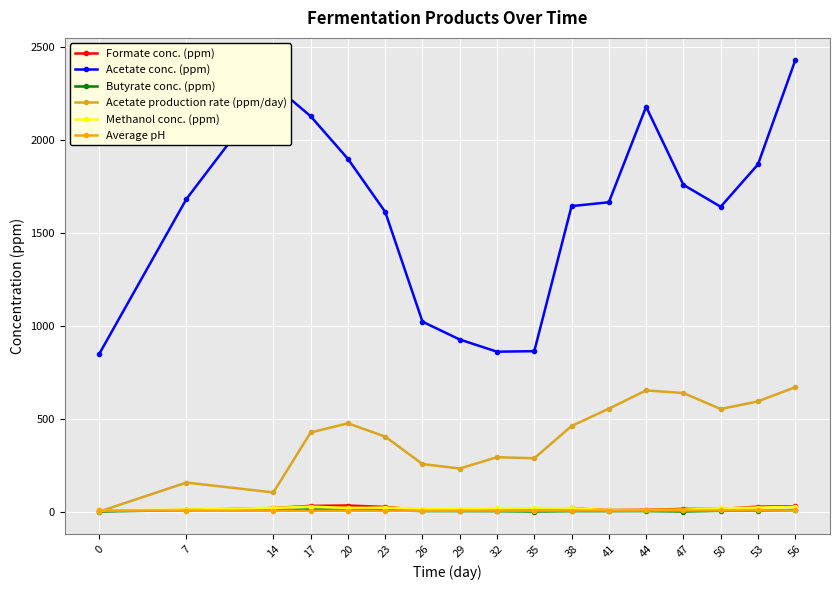

What is the approximate value of Acetate production rate (ppm/day) at 35?

286.5